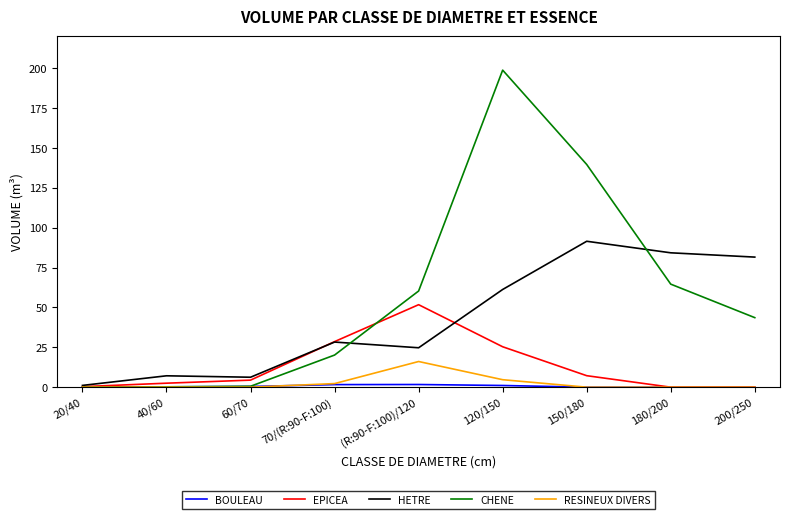

What is the approximate value of CHENE at (R:90-F:100)/120?

60.3